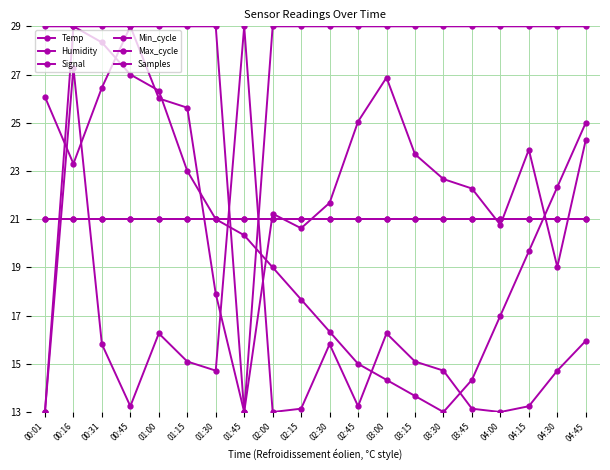

At which label does Temp reach its minimum?

03:30